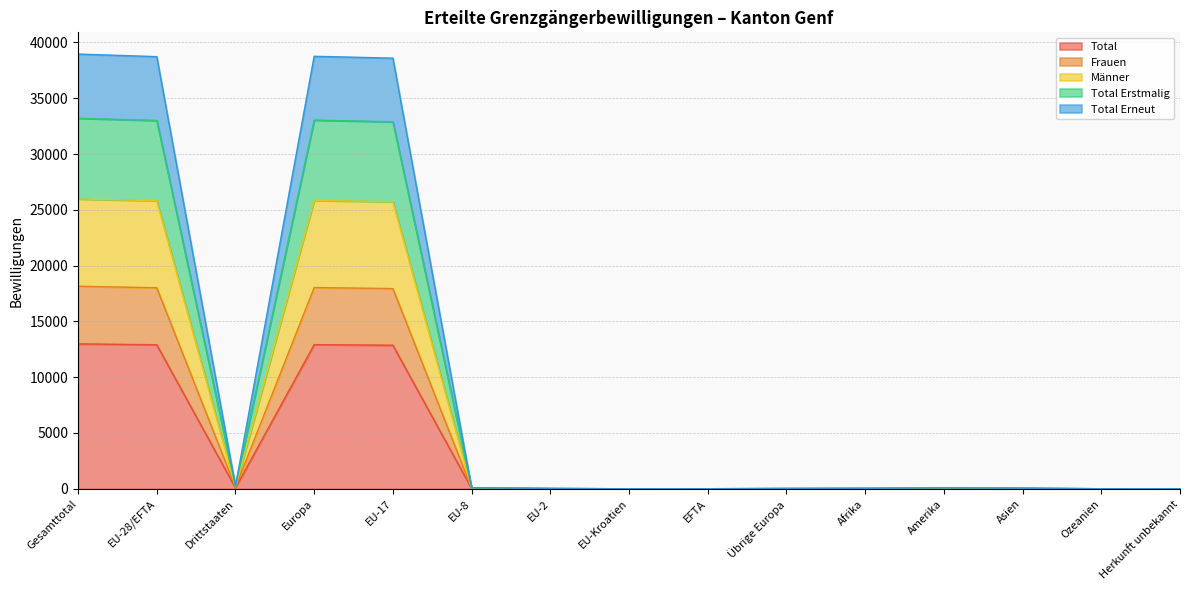

Which series changed the most between EU-8 and EU-2?

Männer